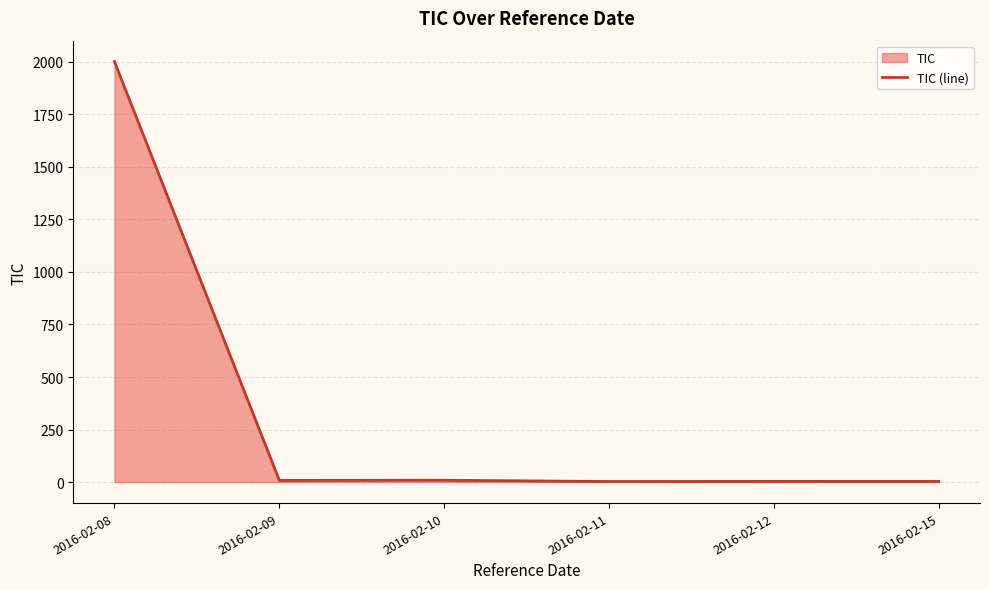

What is the change in value from 2016-02-11 to 2016-02-12?

+0.6